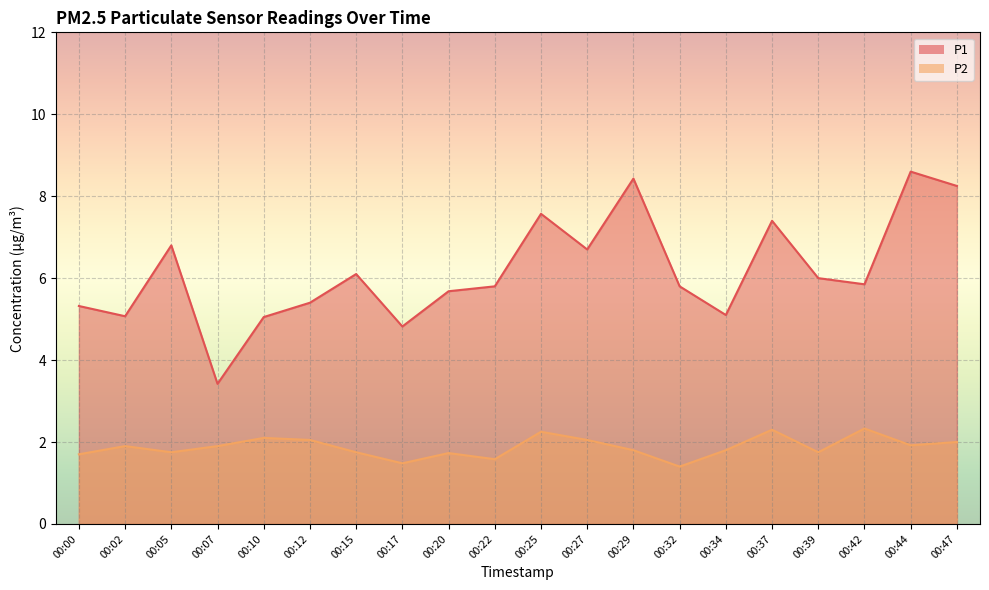

True or false: P2 and P1 intersect in this chart.

False